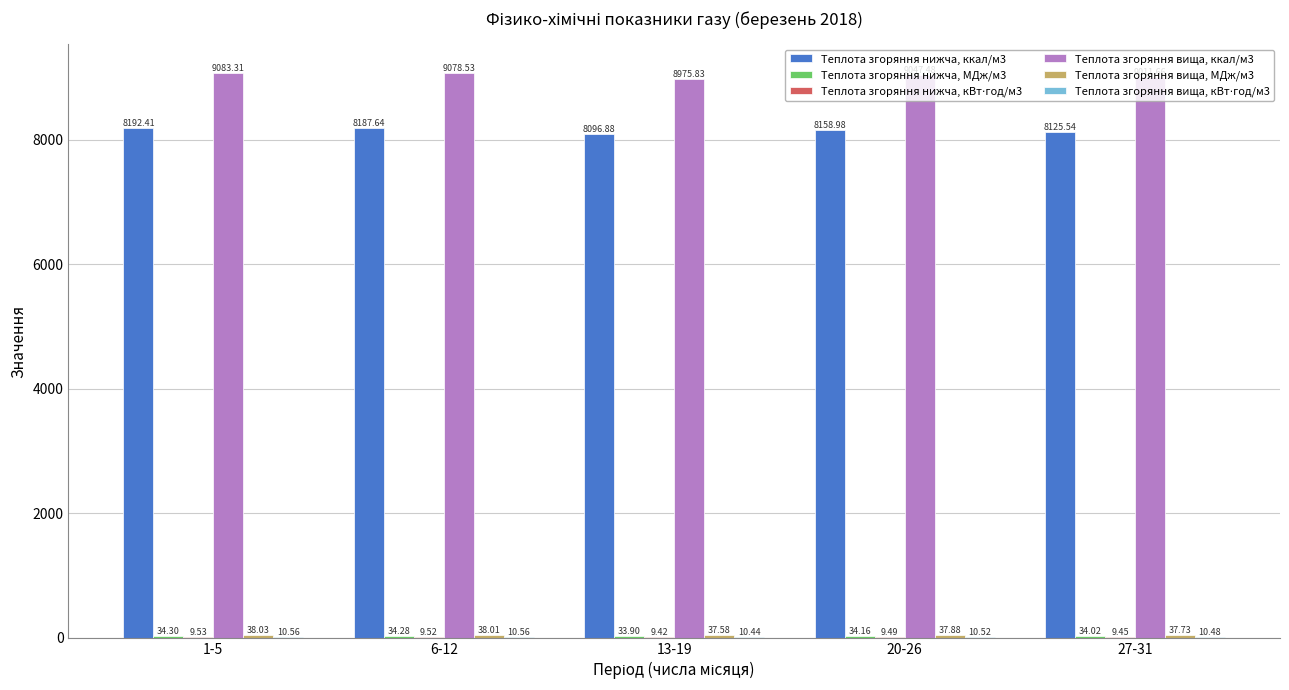

Which label corresponds to the largest value in the chart?

1-5